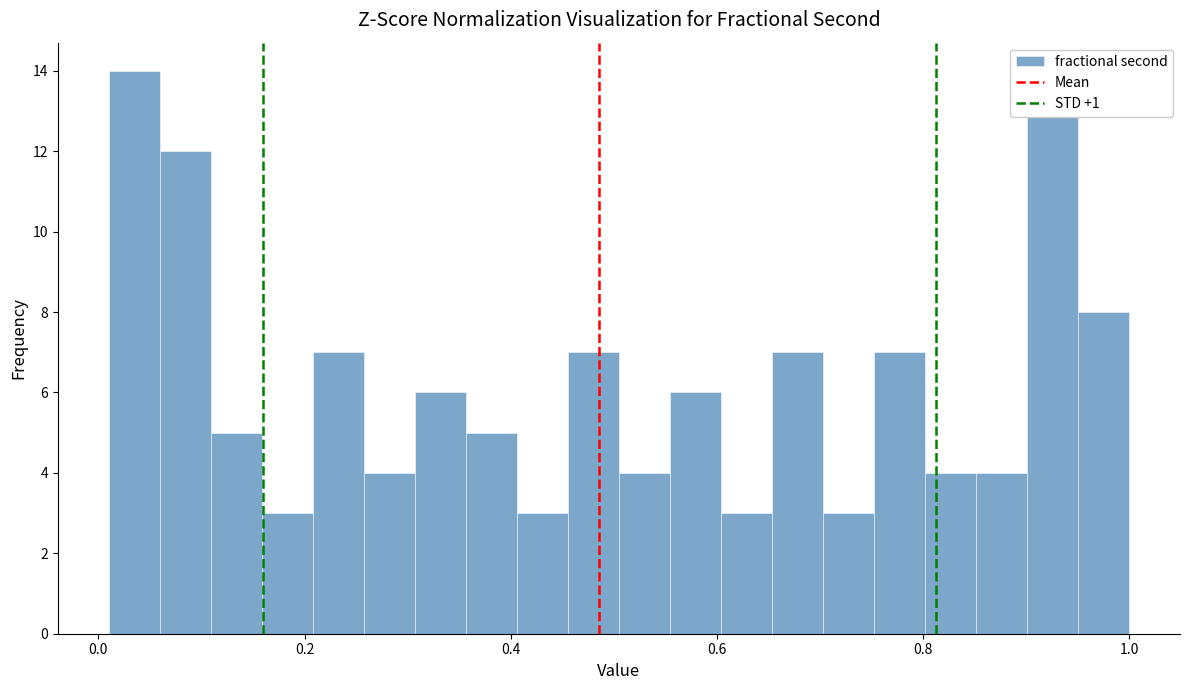

Read against the x-axis, roughly where is the centre of the tallest bar?

0.04